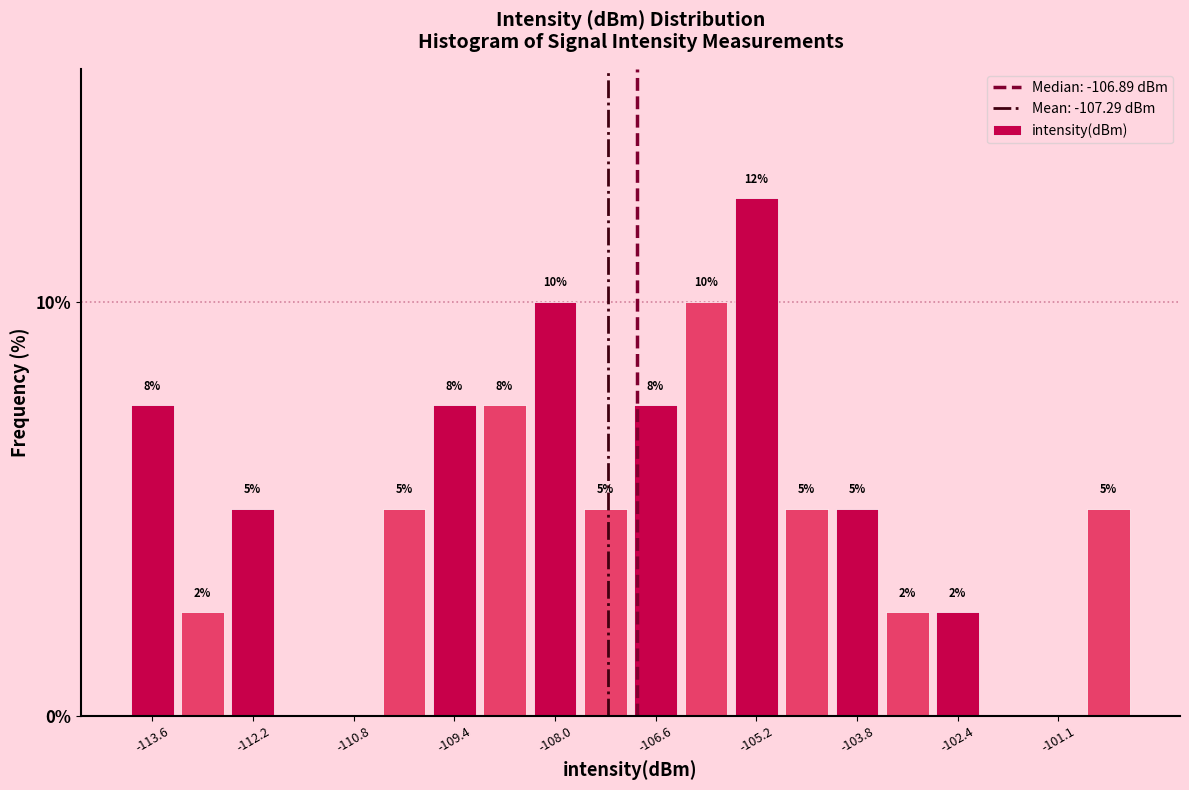

Read against the x-axis, roughly where is the centre of the tallest bar?

-105.2